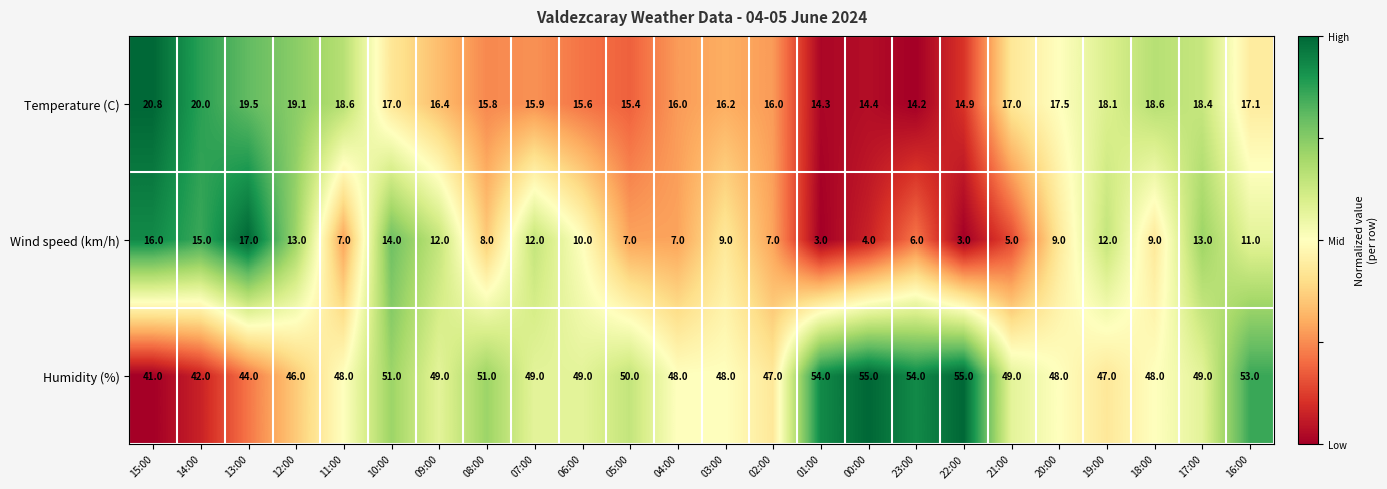

Is it true that Temperature (C) equals 21.2 at 00:00?

False